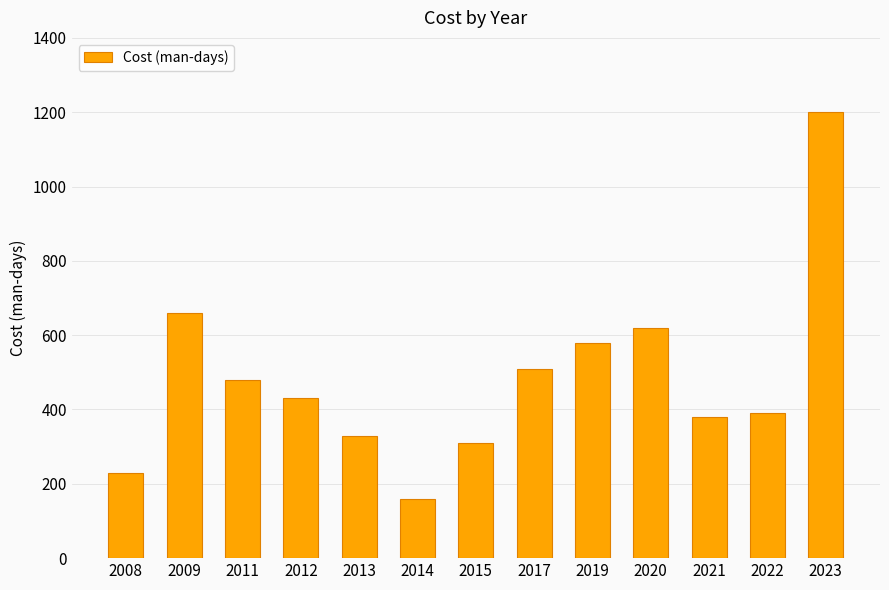

What is the average value?

483